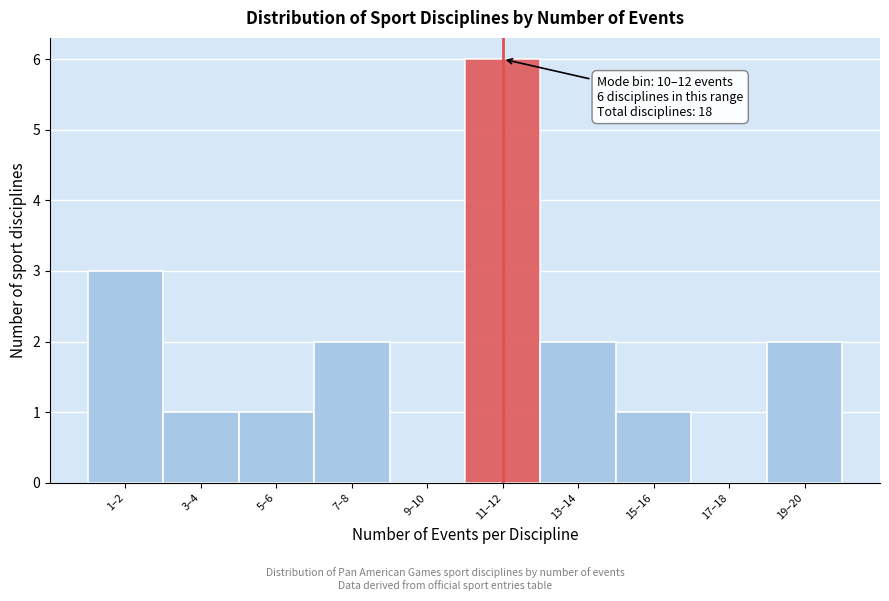

Approximately how many times larger is the value at 1–2 compared to 19–20?

1.5